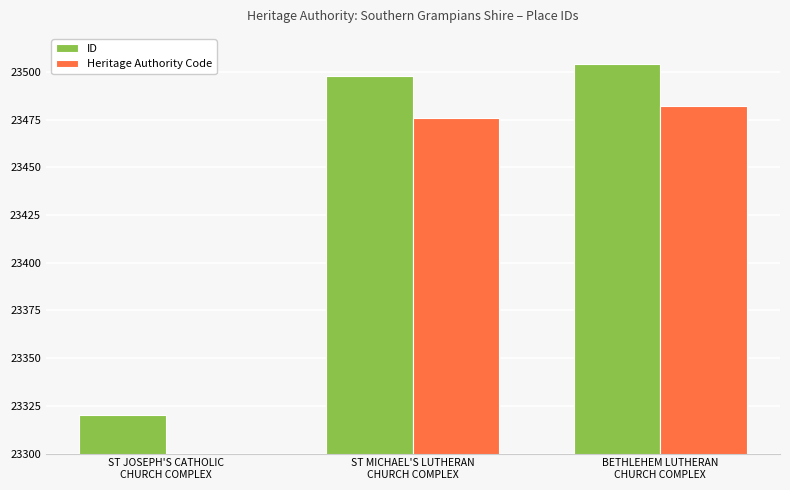

The value of Heritage Authority Code at ST MICHAEL'S LUTHERAN
CHURCH COMPLEX is 12971. True or false?

False